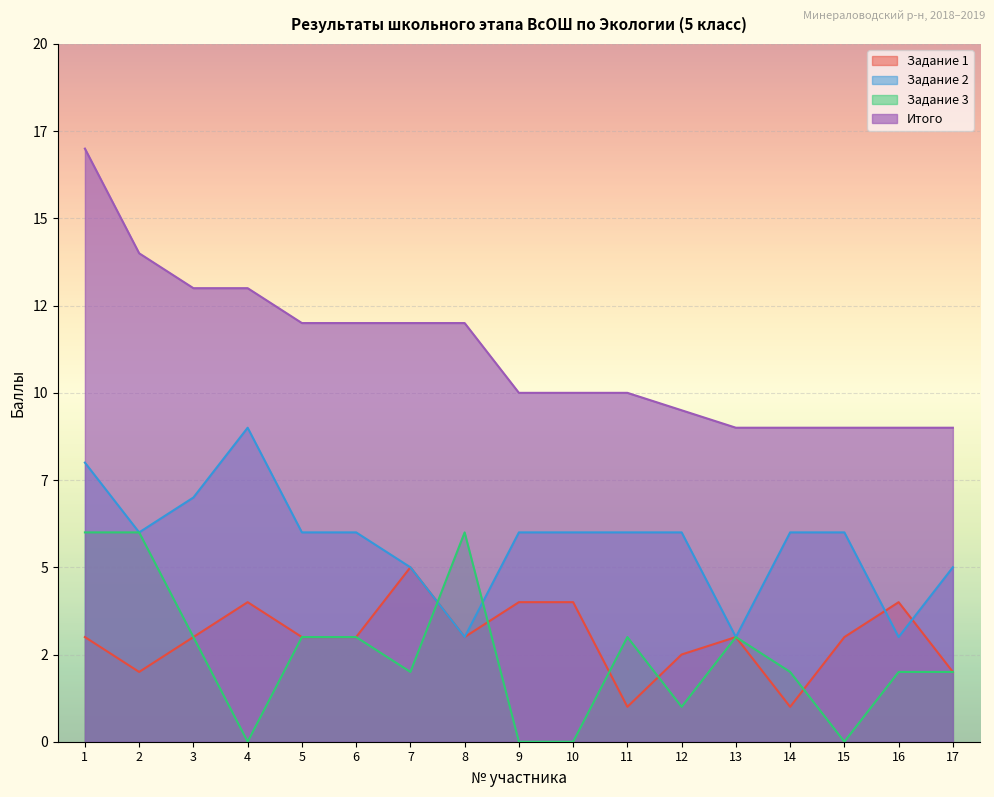

Between 12 and 5, which is larger?

5